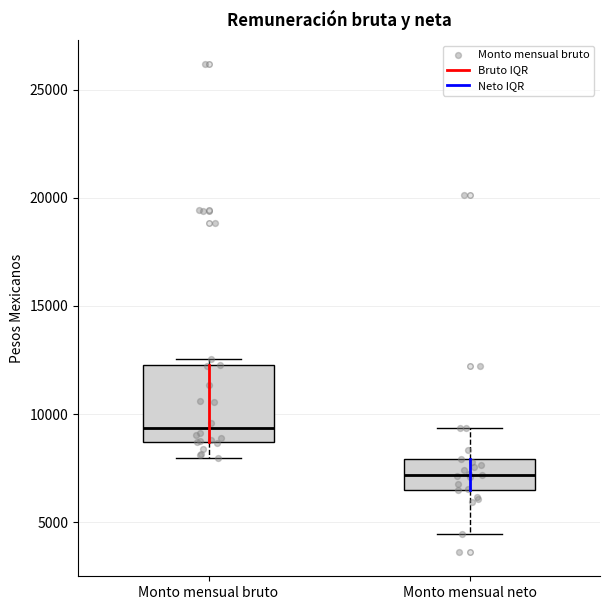

Which box's median line is the highest?

Monto mensual bruto